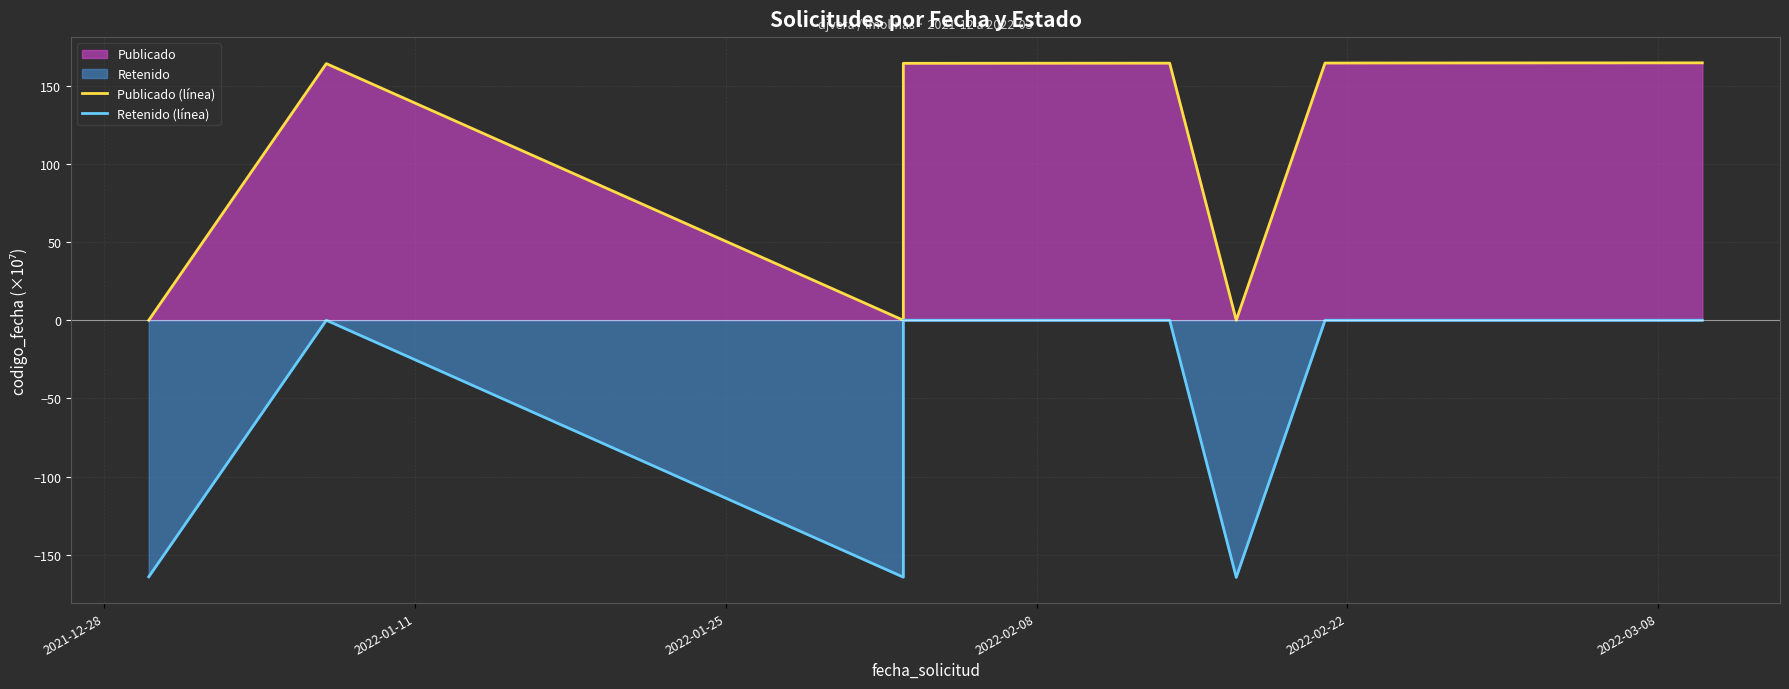

At how many categories does at least one series exceed -5?

9